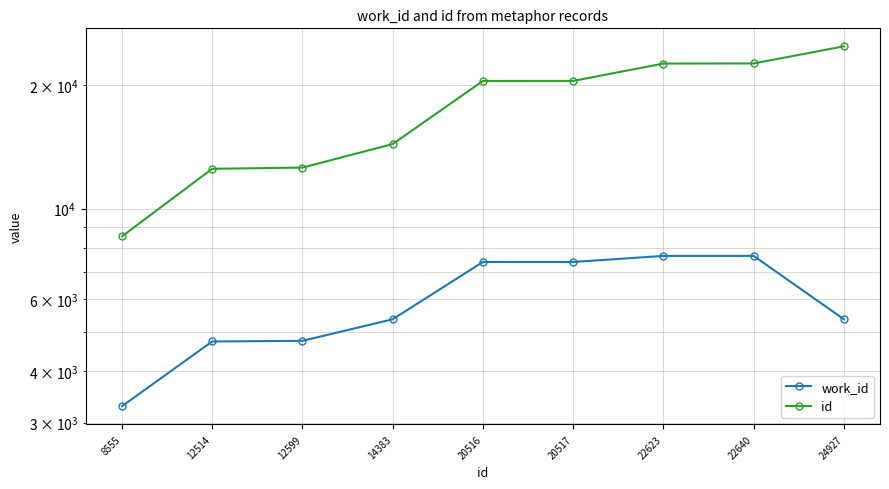

True or false: work_id has more than 2 interior local peaks.

False